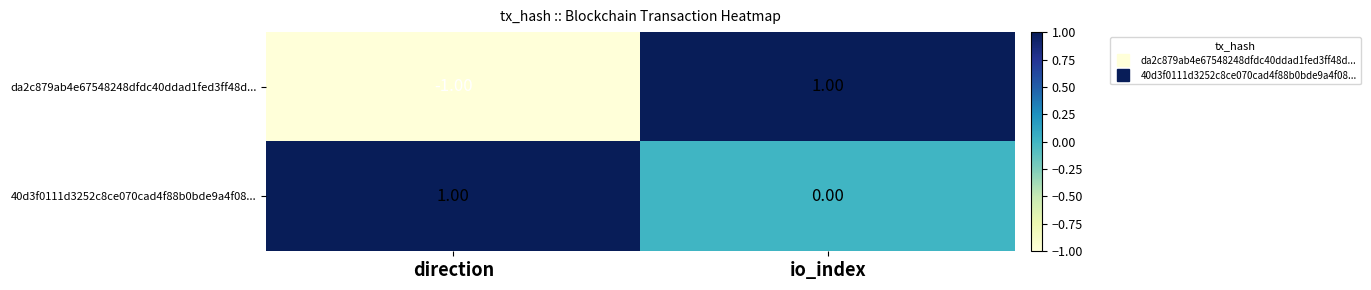

Where is 40d3f0111d3252c8ce070cad4f88b0bde9a4f08... nearest to the value 0?

io_index